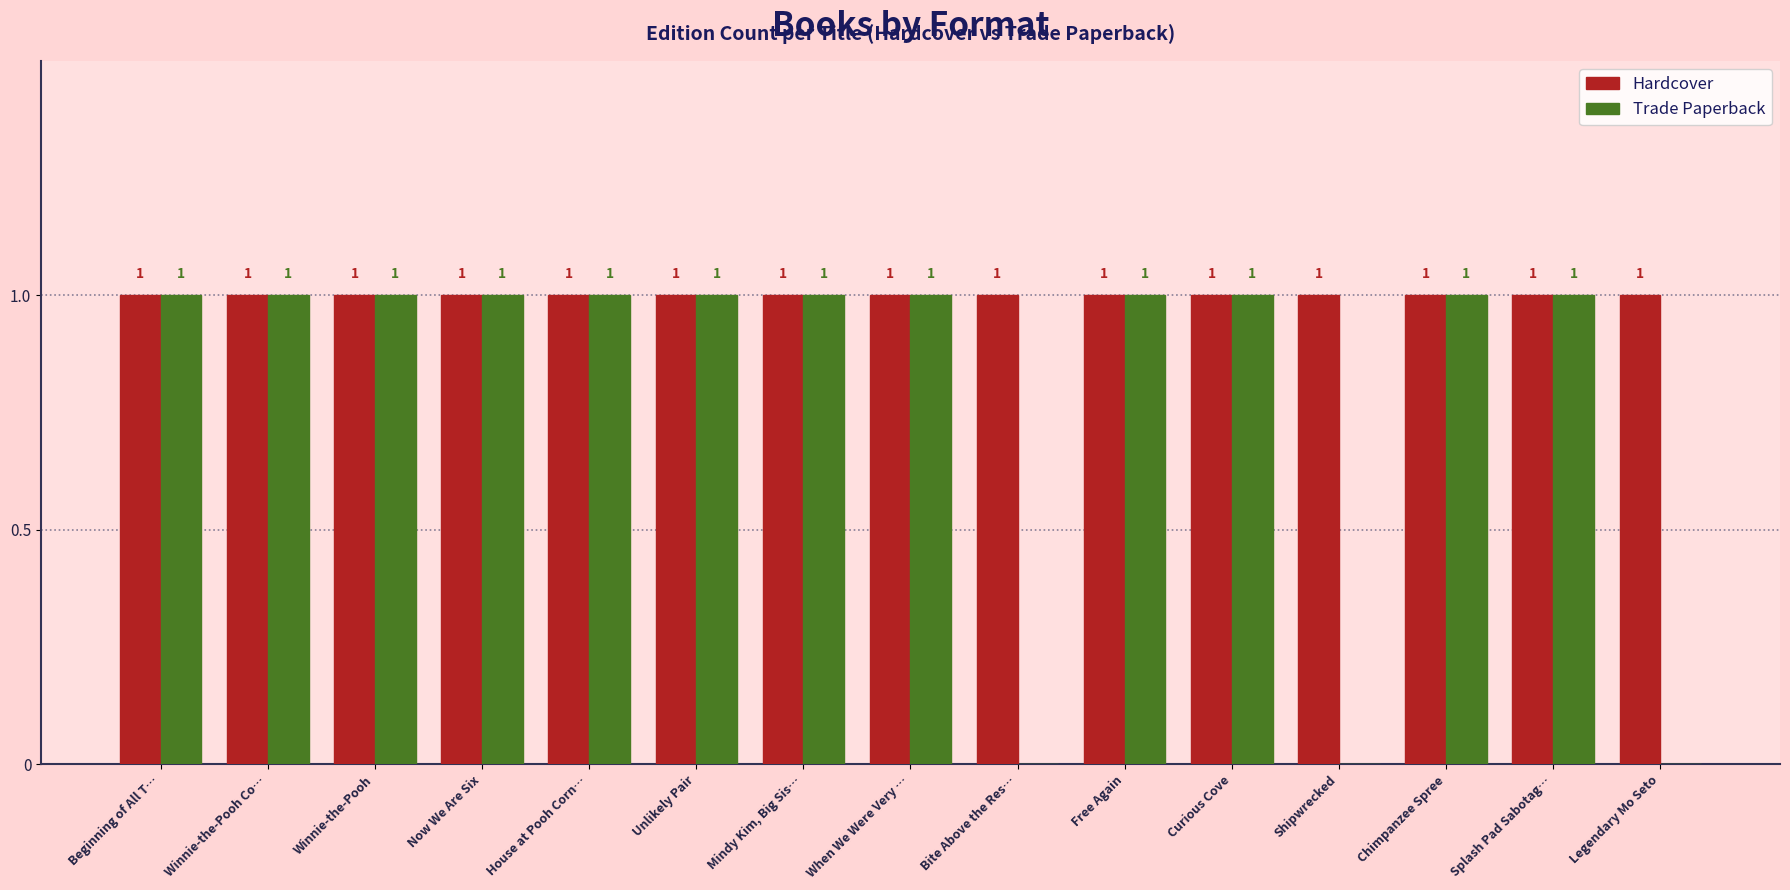

What is the sum of all Trade Paperback values?

12